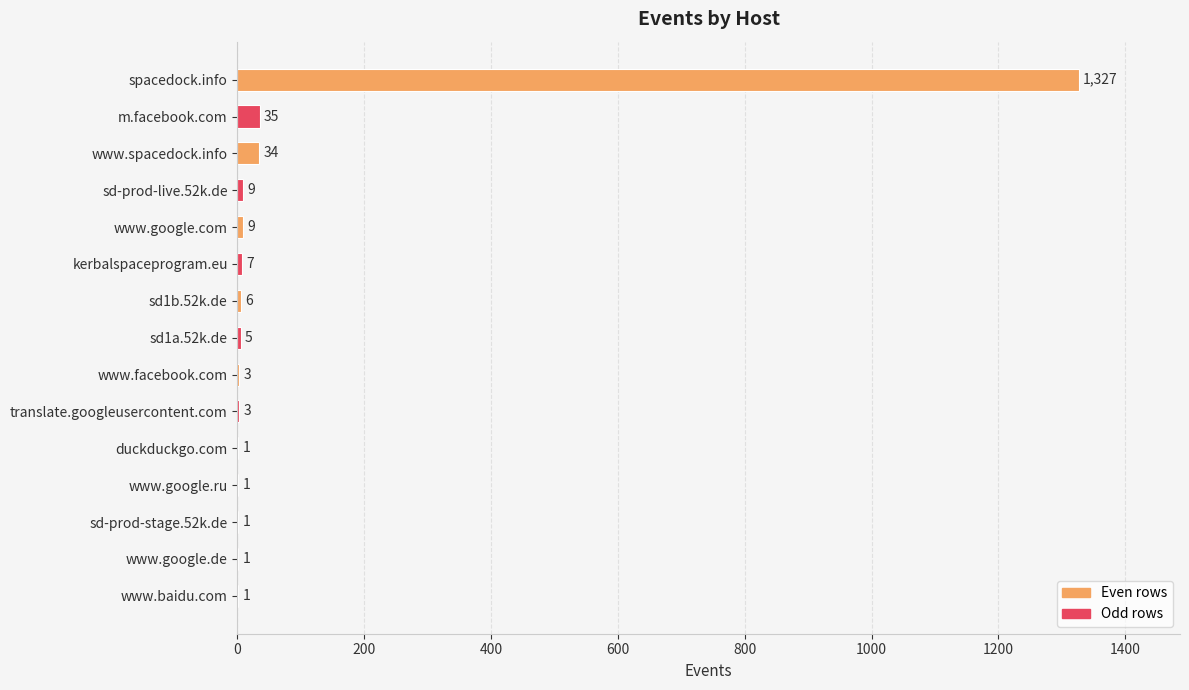

Between sd-prod-stage.52k.de and www.google.com, which is larger?

www.google.com